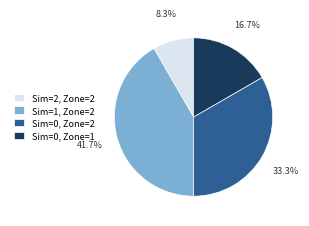

Is there a majority slice in this chart?

No